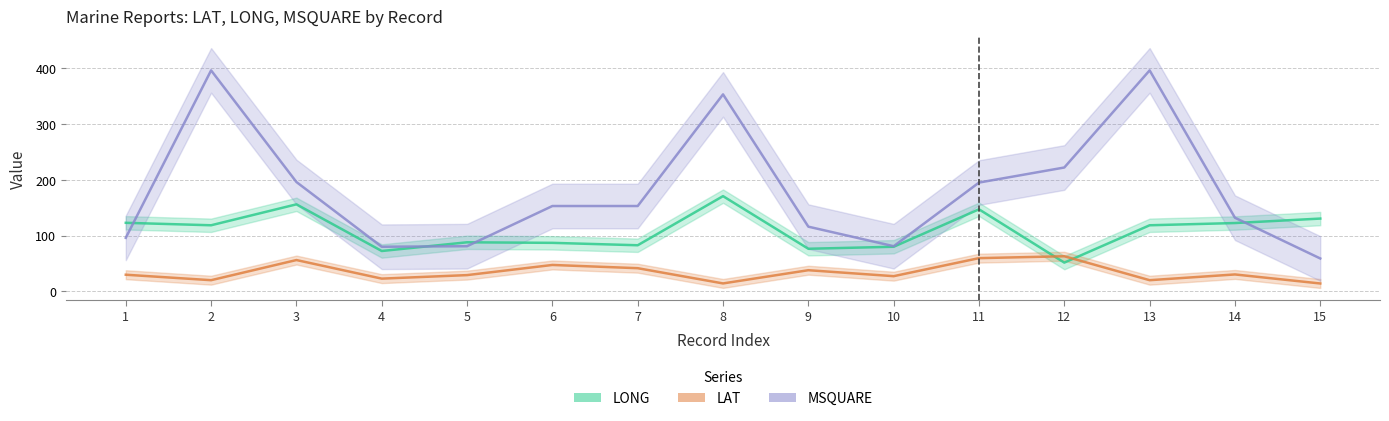

How many times do MSQUARE and LONG cross each other?

4